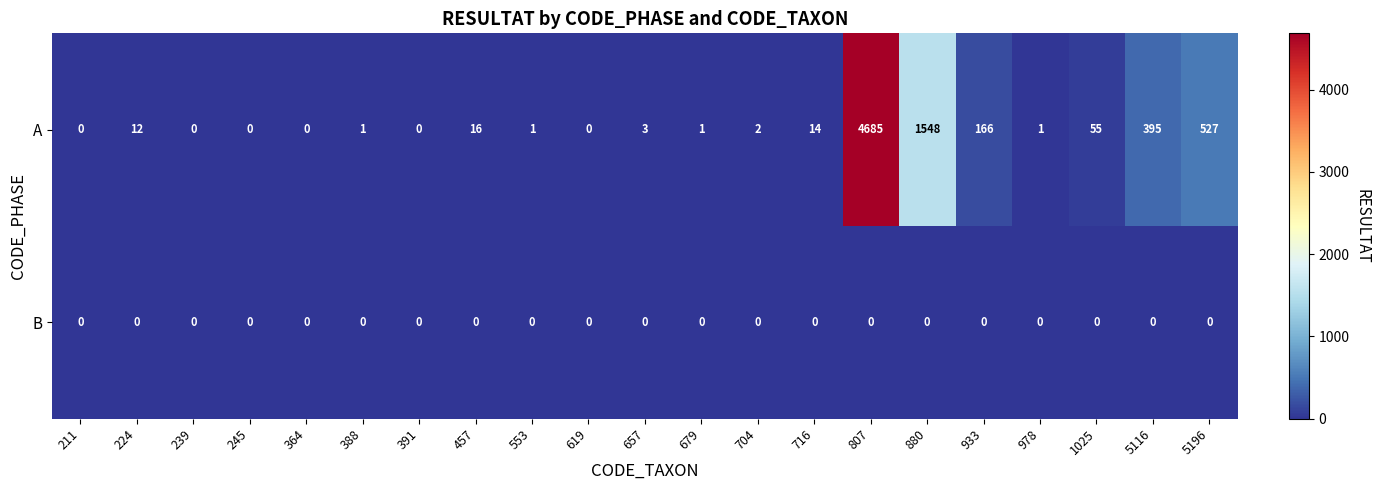

At which category is the sum across all series the highest?

807